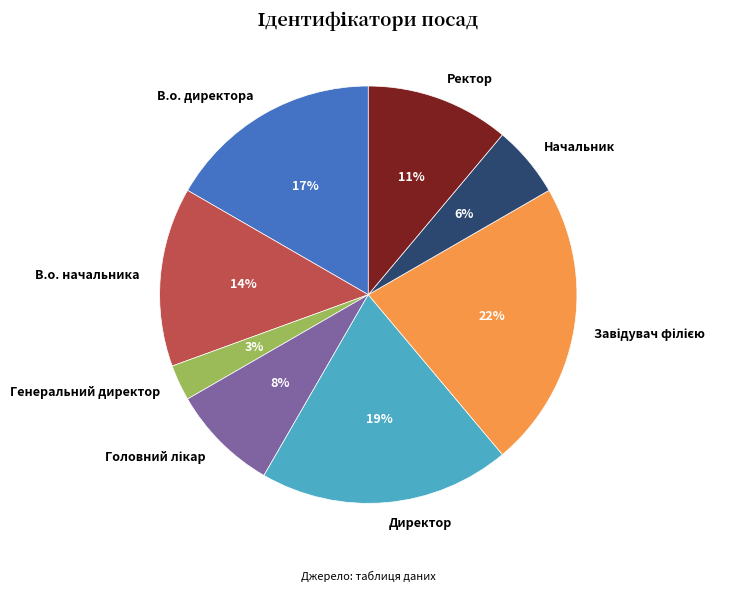

Count the number of slices in the pie.

8